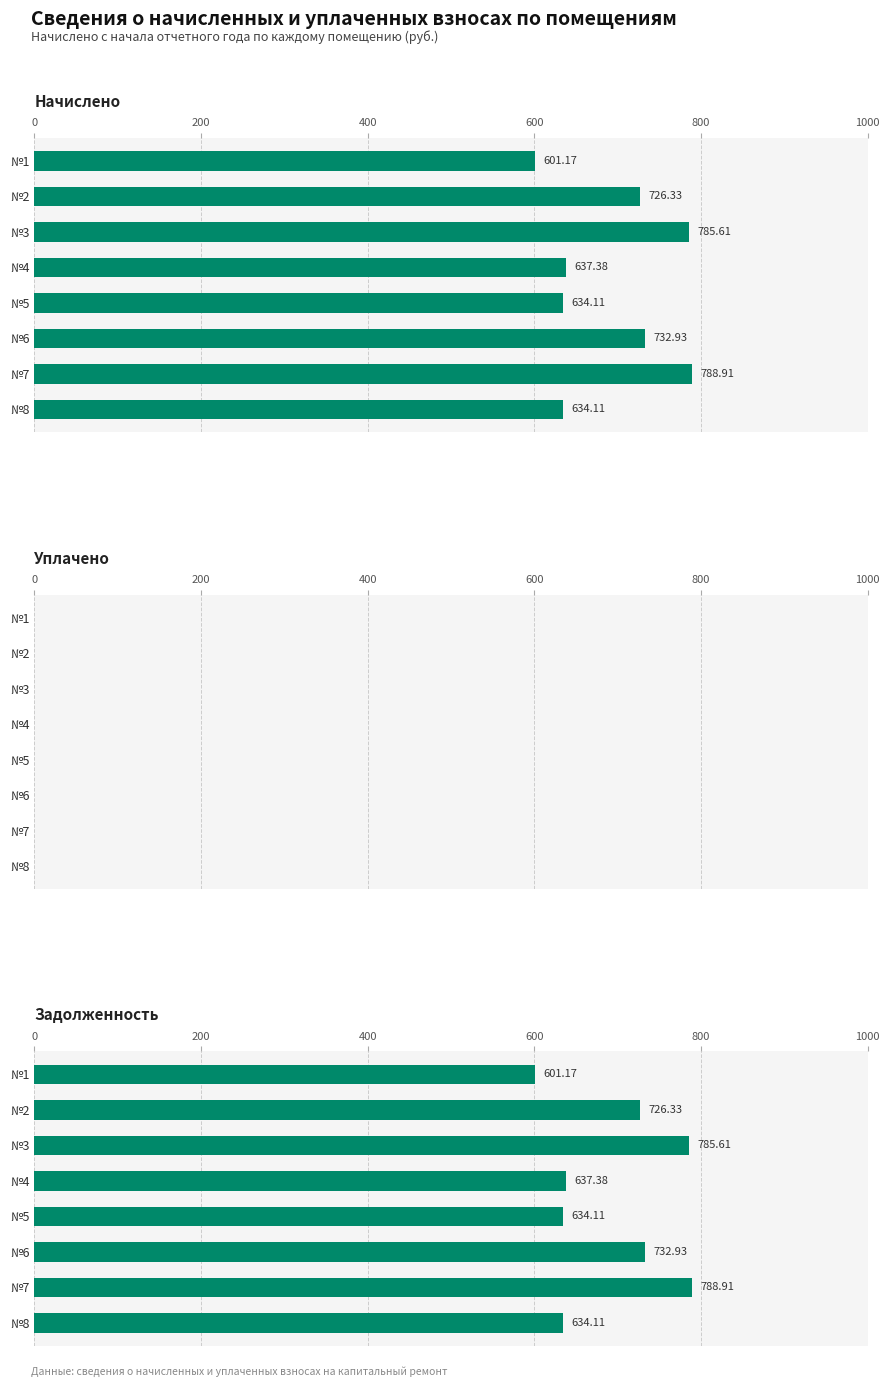

Which series changed the most between 600 and 800?

начислено